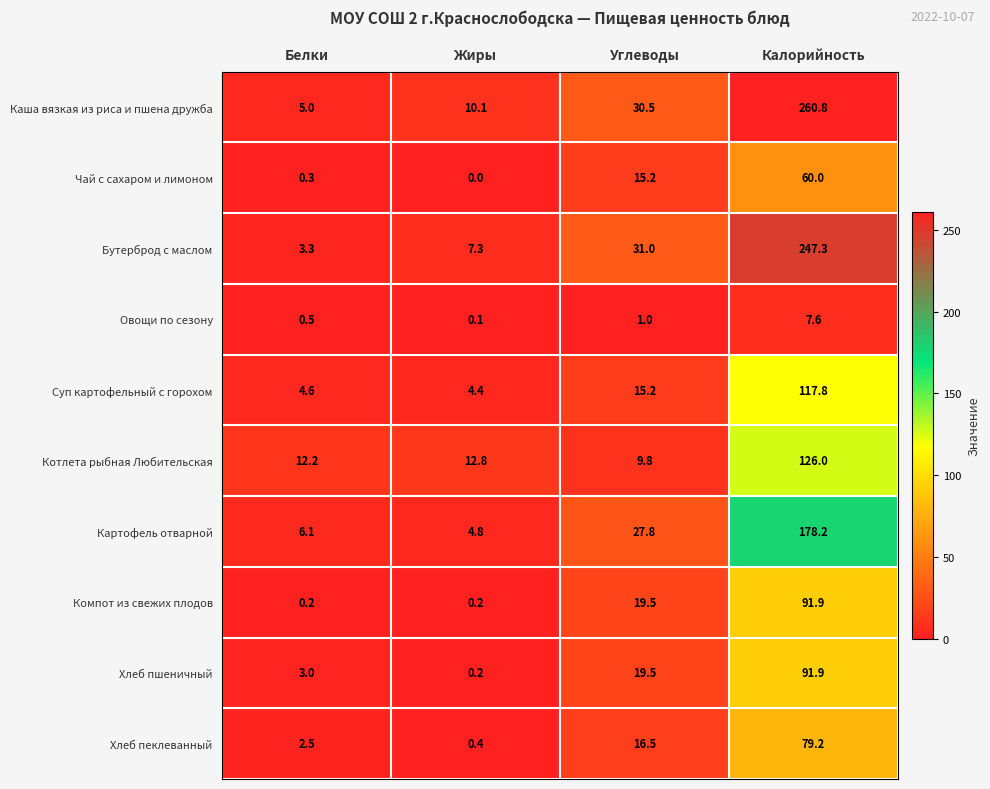

Is it true that Суп картофельный с горохом equals 25.1 at Углеводы?

False